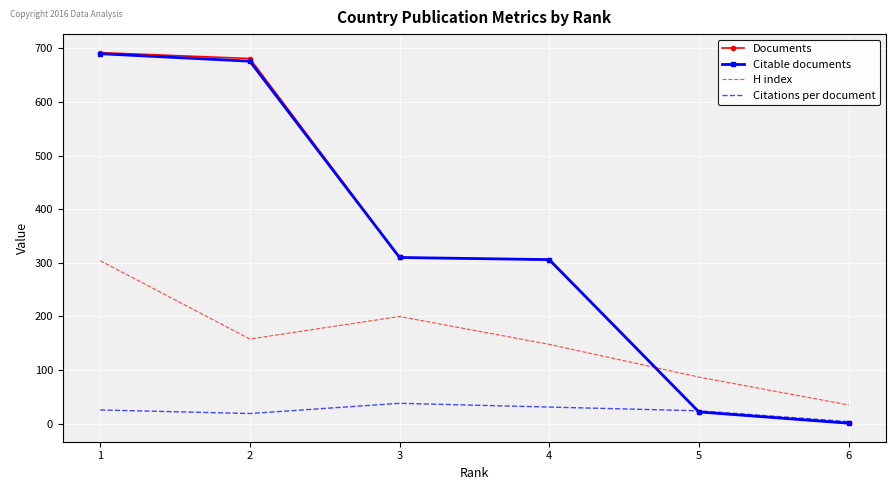

Which series has the widest spread of values?

Documents